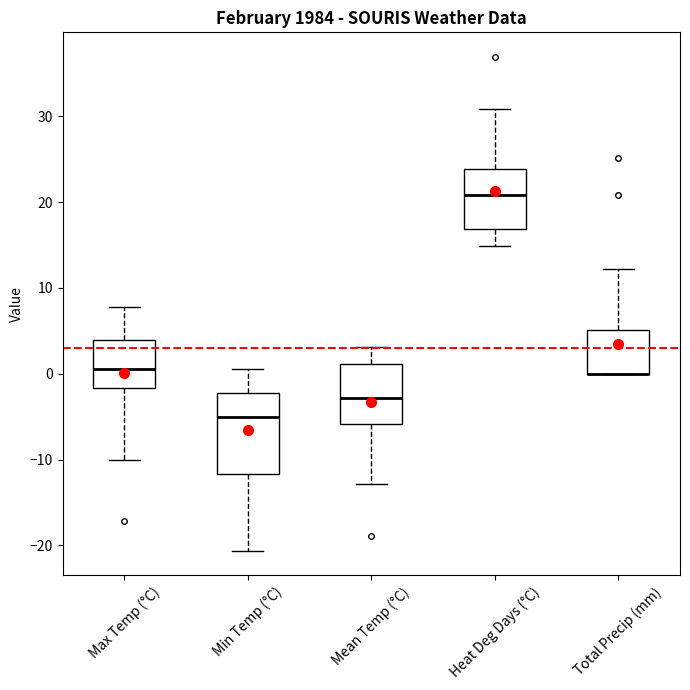

Reading left to right, read every box against the y-axis: the position of its median line, the range the box covers, and the ends of its whiskers. The values are not printed on the chart, so give them approximately, as read against the axis.

Max Temp (°C): median 1, box -2 to 4, whiskers -10 to 8
Min Temp (°C): median -5, box -12 to -2, whiskers -21 to 1
Mean Temp (°C): median -3, box -6 to 1, whiskers -13 to 3
Heat Deg Days (°C): median 21, box 17 to 24, whiskers 15 to 31
Total Precip (mm): median 0 (drawn on the box's lower edge), box 0 to 5, whiskers 0 to 12